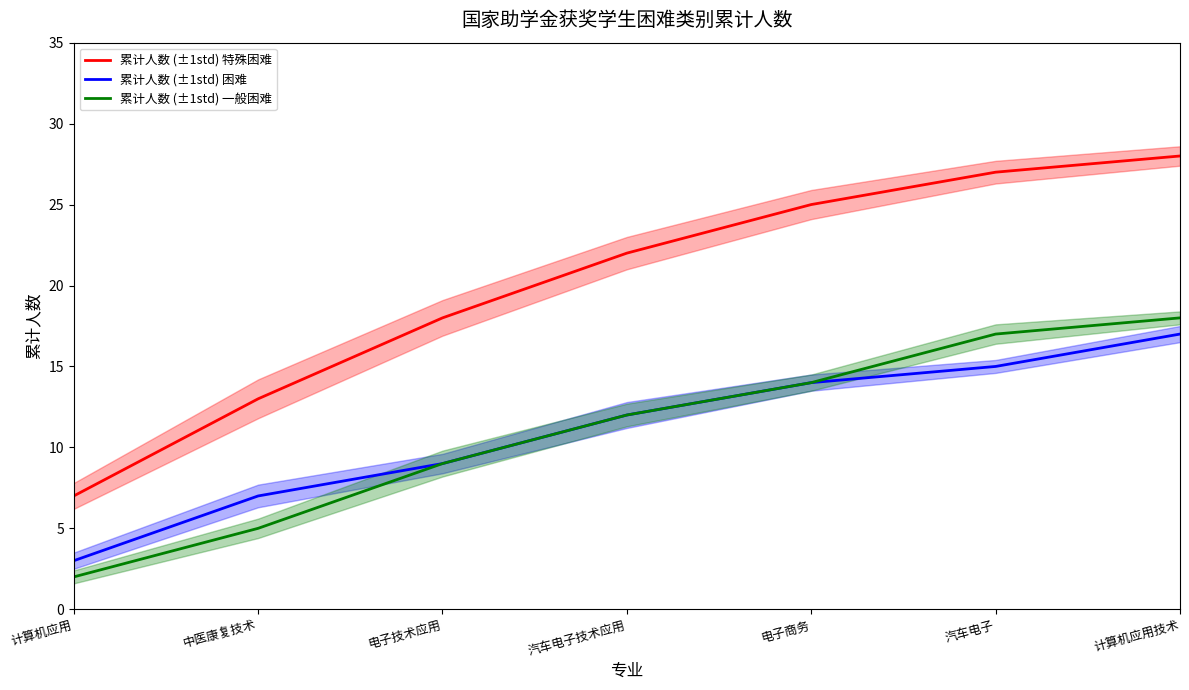

True or false: 累计人数 (±1std) 一般困难 has more than 2 points higher than both neighbors.

False